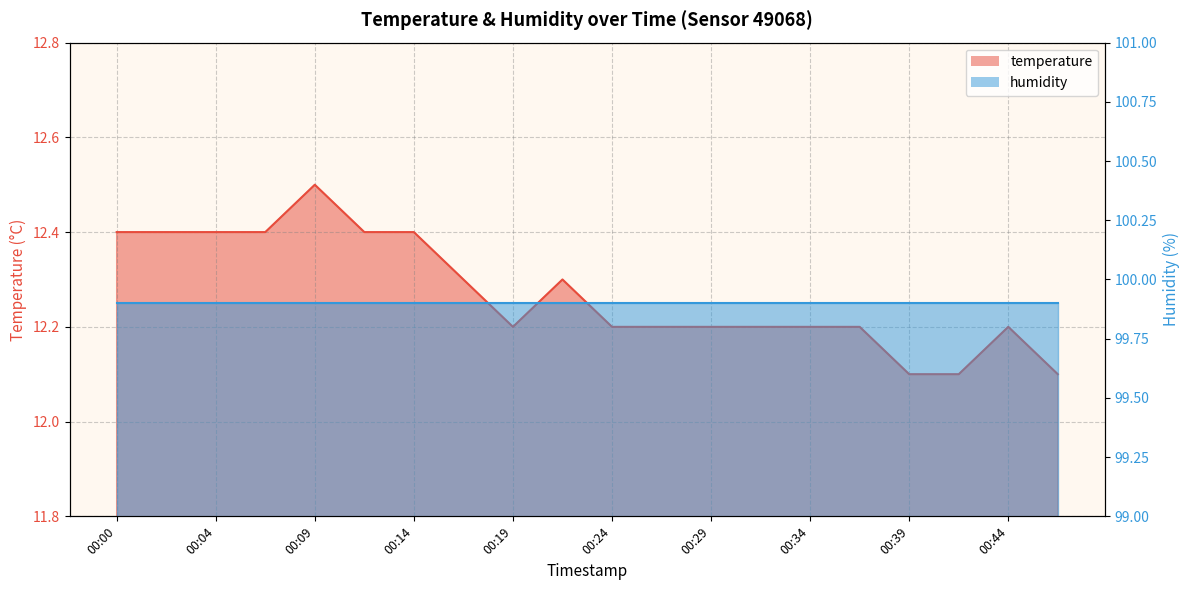

Rank the categories by value from highest to lowest.

00:09, 00:00, 00:02, 00:04, 00:07, 00:12, 00:14, 00:17, 00:22, 00:19, 00:24, 00:26, 00:29, 00:31, 00:34, 00:36, 00:44, 00:39, 00:41, 00:46